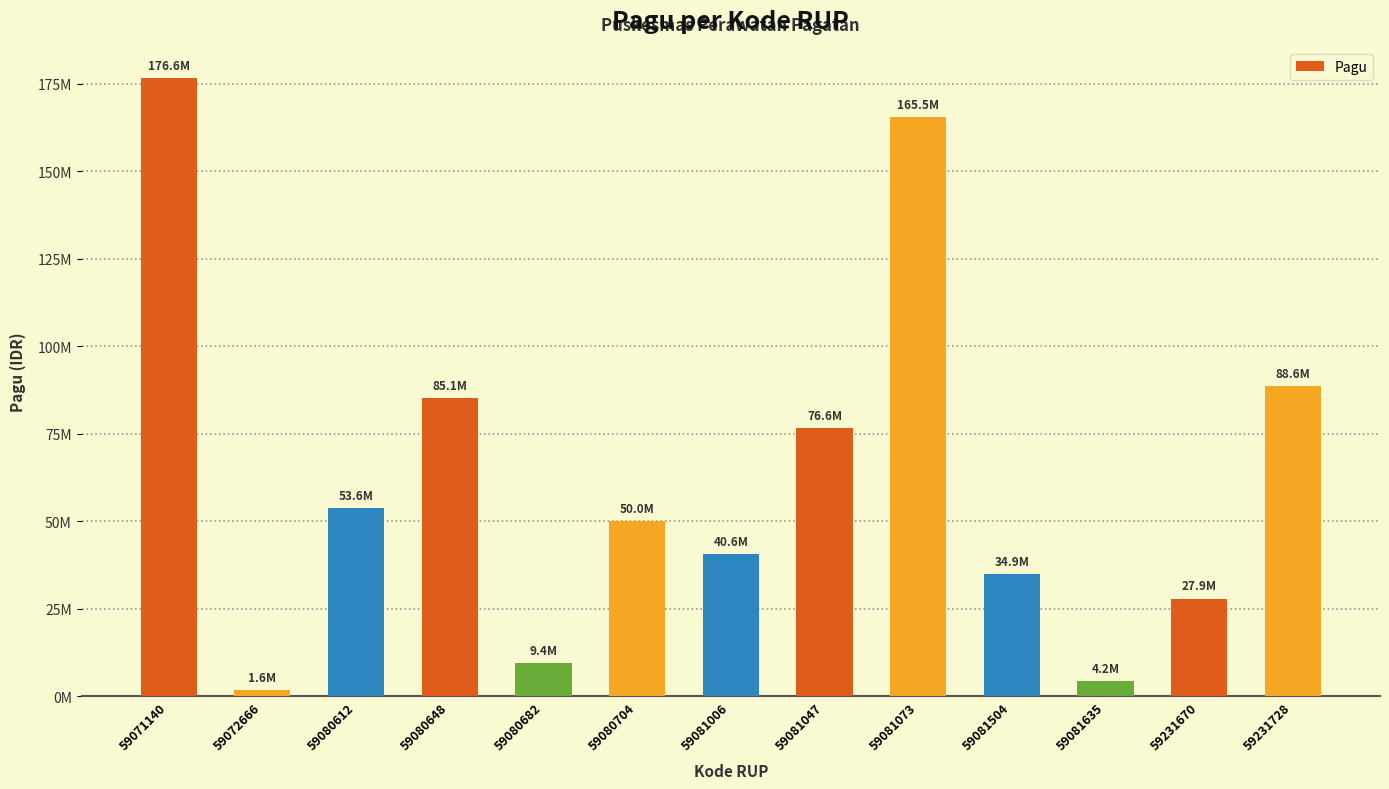

Does the chart contain any negative values?

No